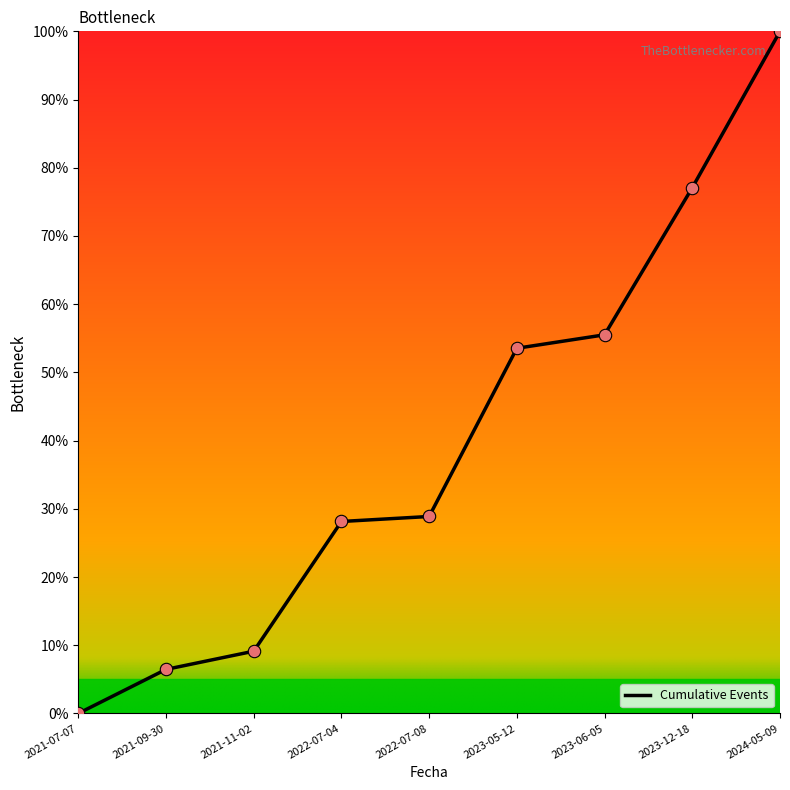

Which has a higher value, 2021-07-07 or 2022-07-04?

2022-07-04